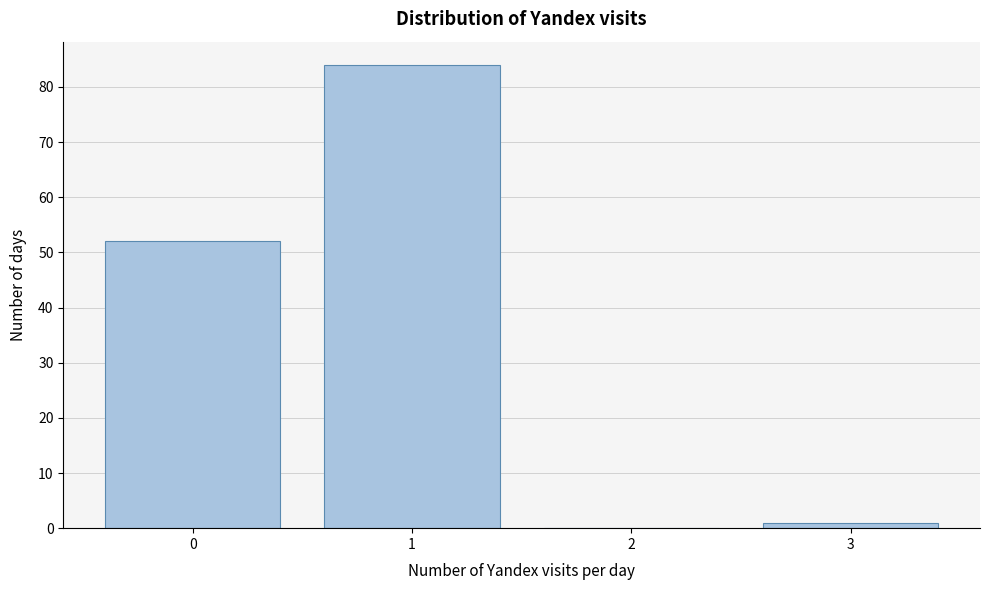

Reading left to right, list every bar in this chart as the range it spans on the x-axis followed by its height. The values are not printed on the chart, so give them approximately, as read against the axis.

-0.5 to 0.5: 52
0.5 to 1.5: 84
1.5 to 2.5: 0
2.5 to 3.5: 1